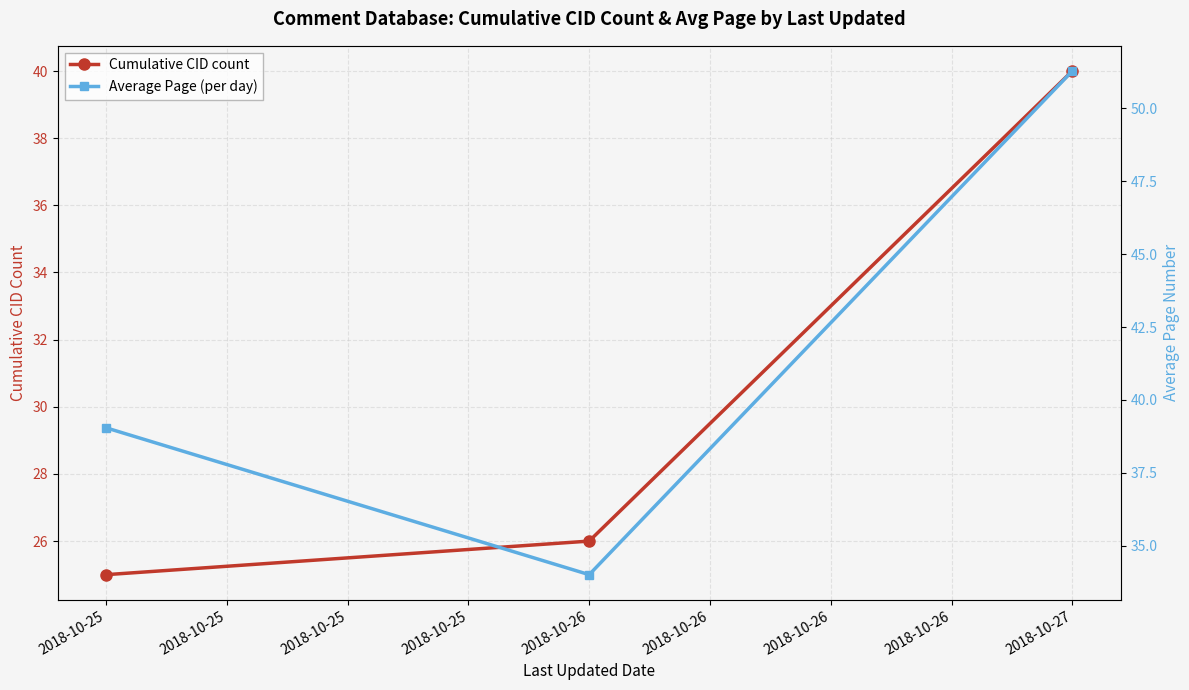

At which label is Average Page (per day) closest to 42?

2018-10-25